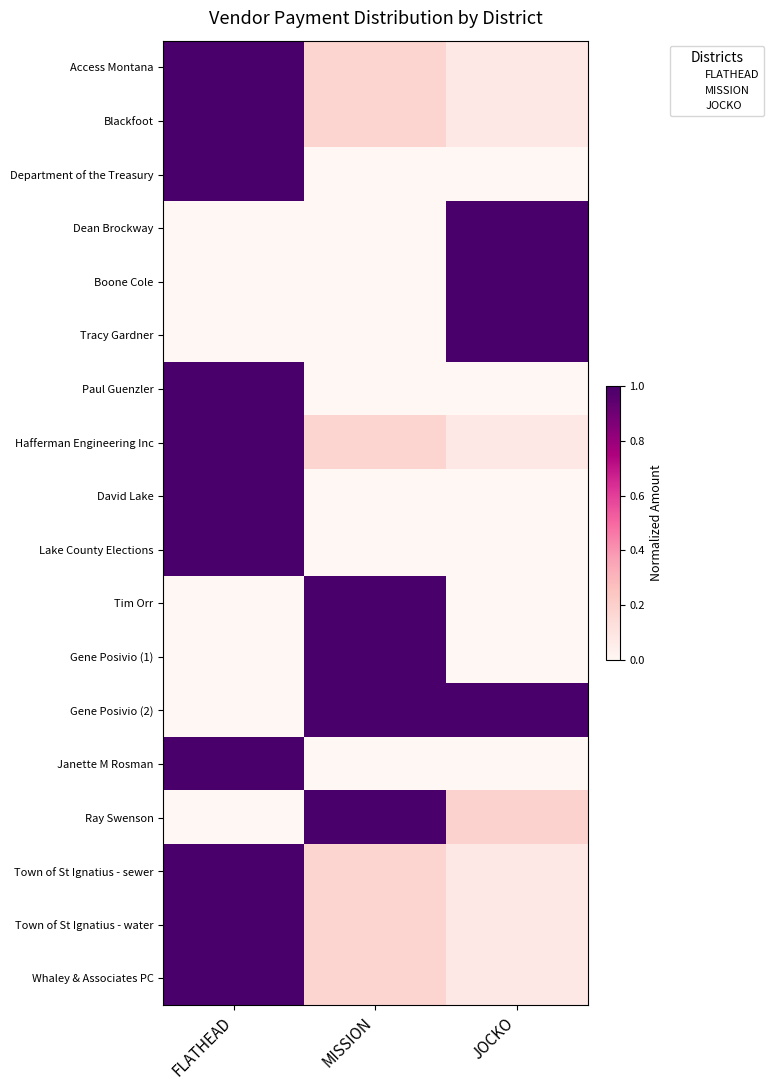

What is the difference between the highest and lowest values at FLATHEAD?

1.0